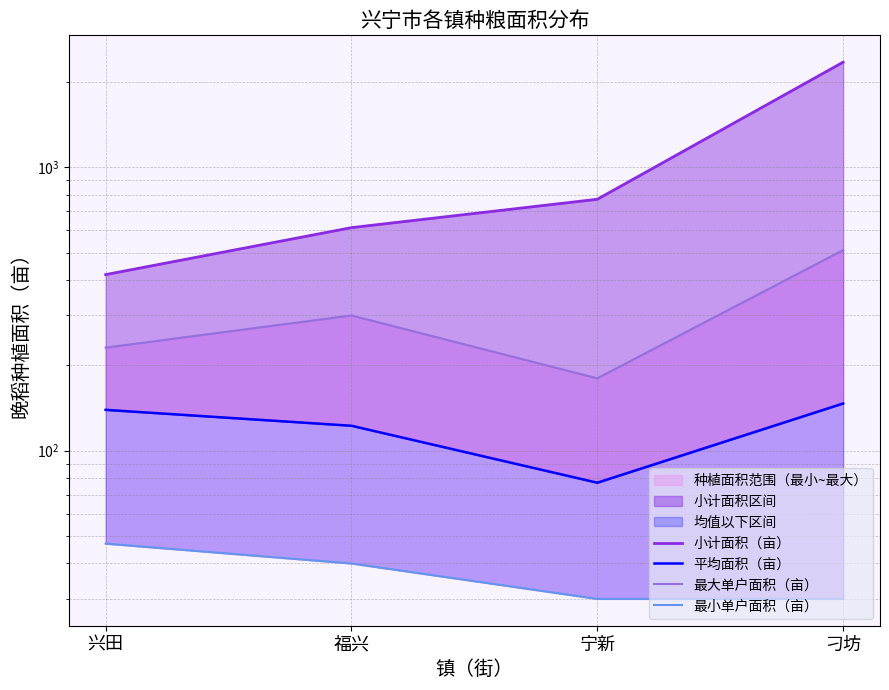

True or false: 平均面积（亩） and 最小单户面积（亩） intersect in this chart.

False